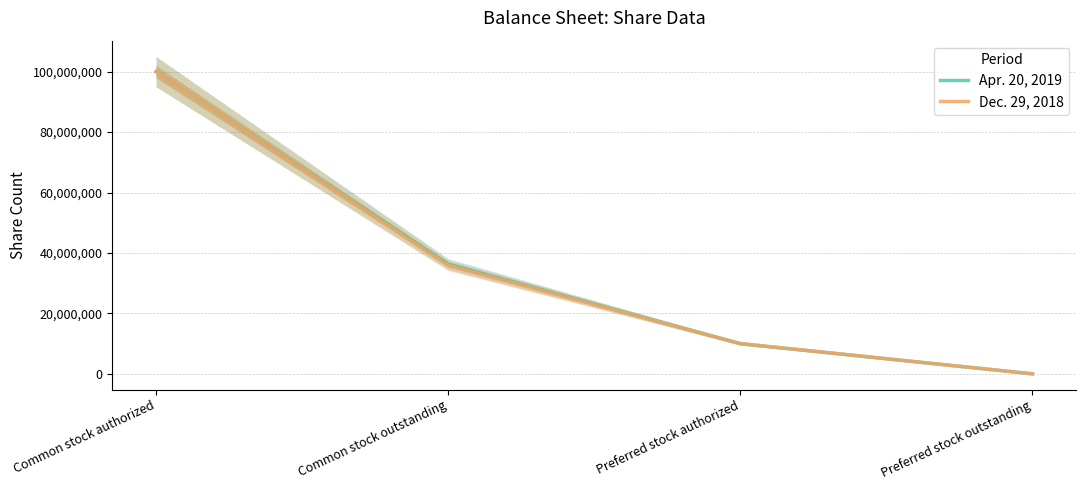

True or false: Apr. 20, 2019 and Dec. 29, 2018 intersect in this chart.

False